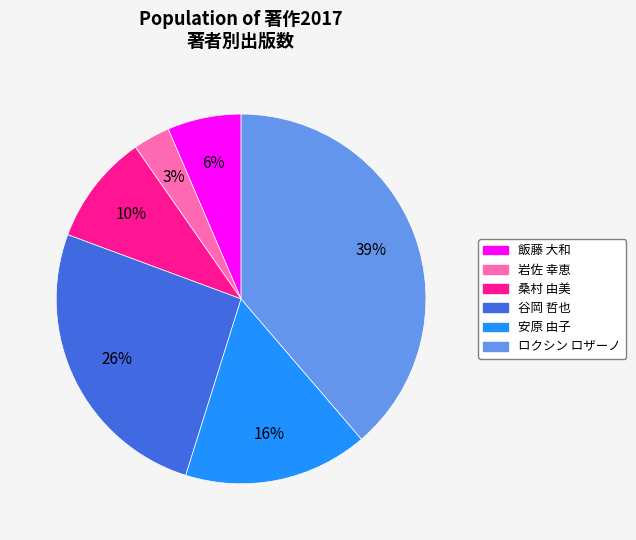

To the nearest percent, what is the average slice percentage?

17%